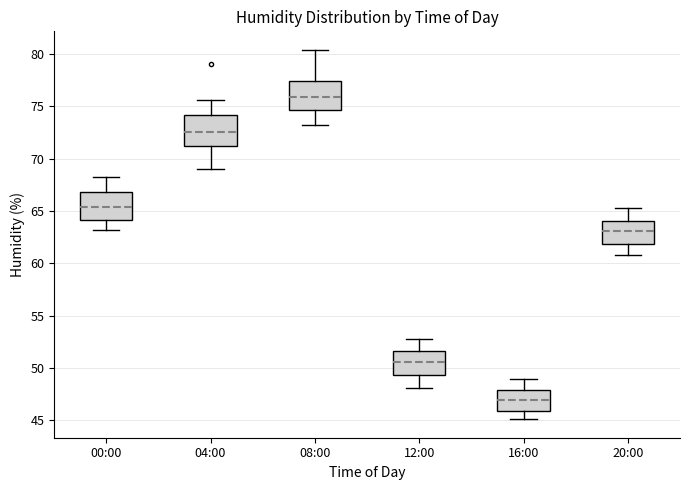

Where is the lower edge of the box for 08:00 on the y-axis? The values are not printed on the chart, so give them approximately, as read against the axis.

74.5